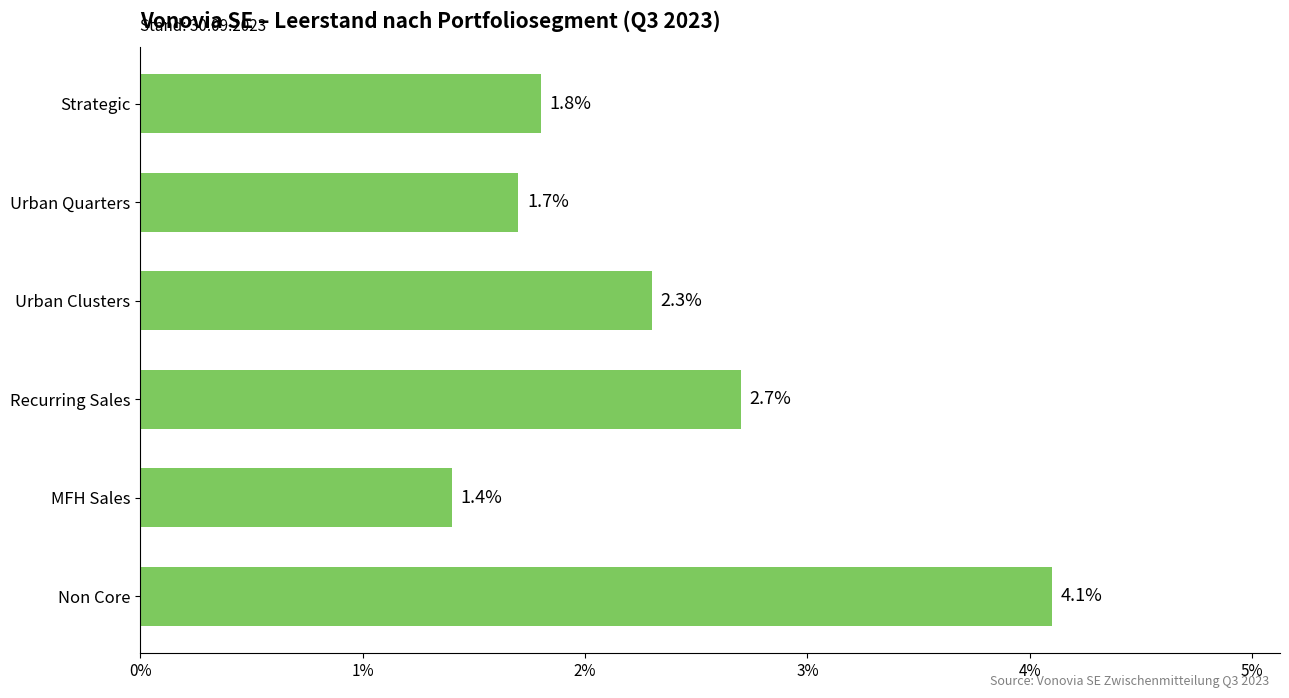

What is the sum of all values?

14.0